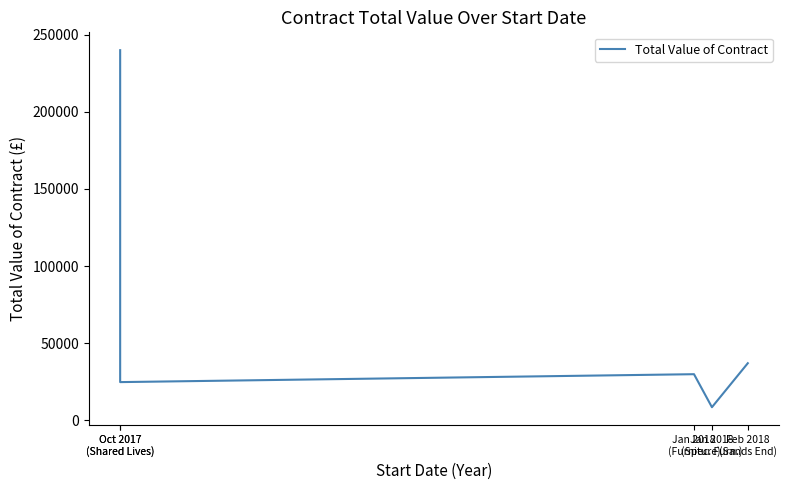

Rank the categories by value from lowest to highest.

Jan 2018
(Spec. Furn.), Oct 2017
(Shared Lives), Jan 2018
(Furniture), Feb 2018
(Sands End), Oct 2017
(Shared Lives)